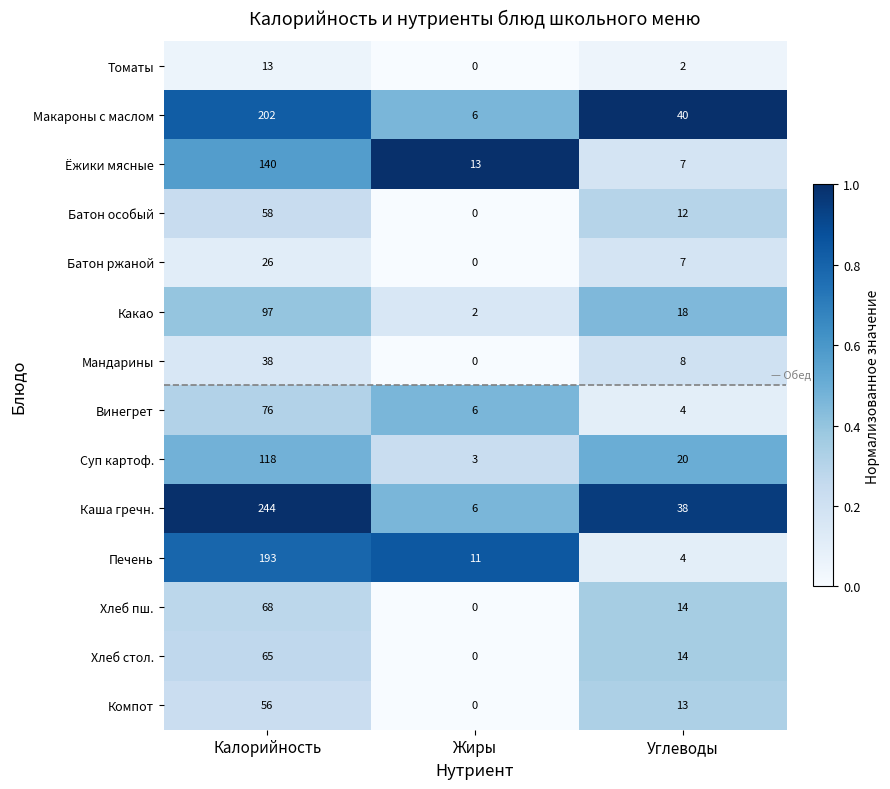

What is the highest value of the Компот series?

56